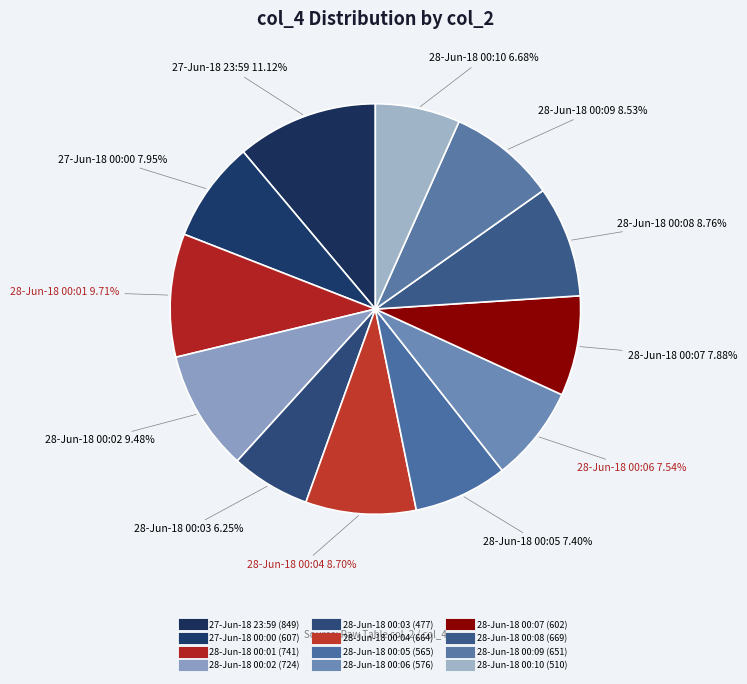

Count the number of slices in the pie.

12